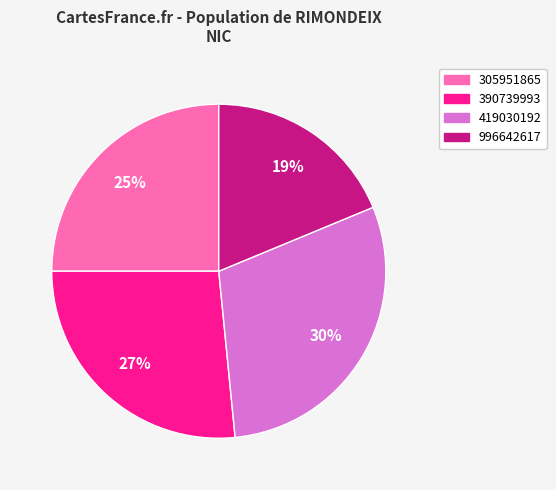

Is 996642617 the majority of the pie?

No